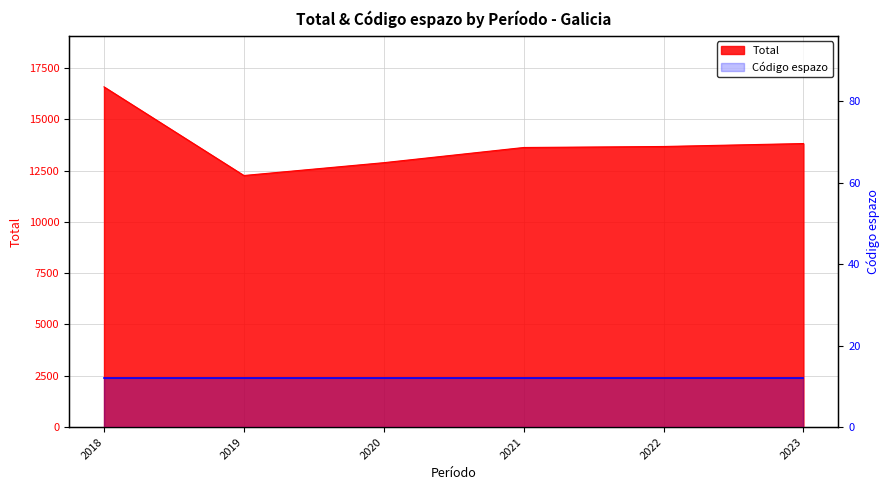

Is it true that the value at 2021 is 5393?

False